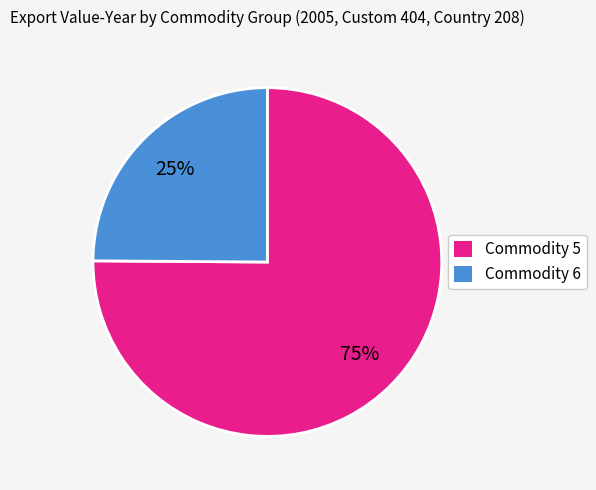

Which category has the smallest portion of the pie?

Commodity 6